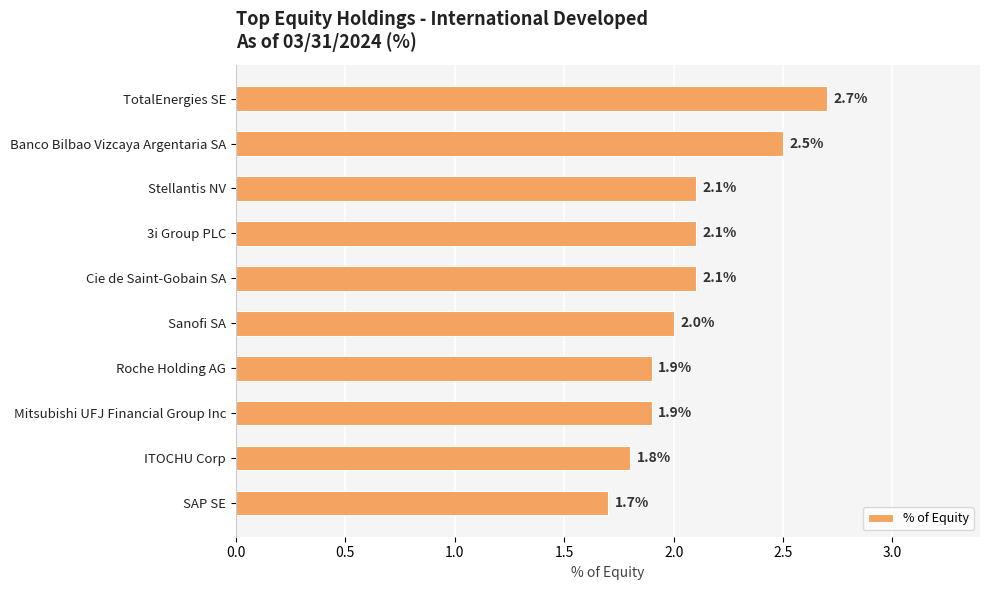

Are the bars horizontal?

Yes